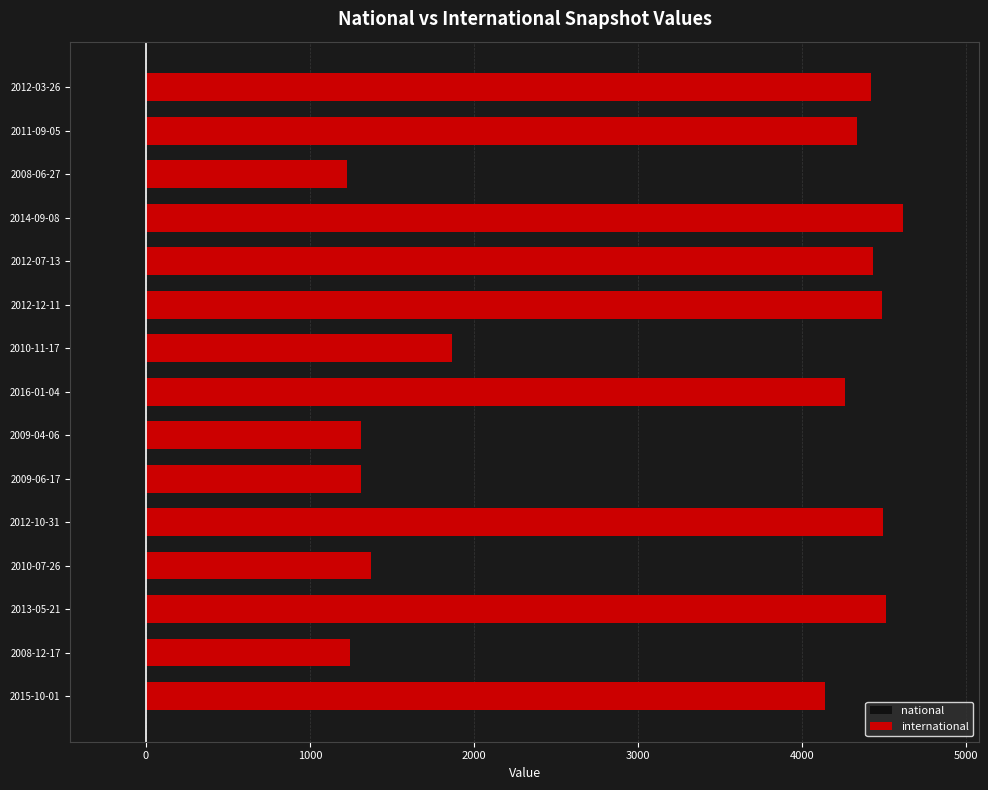

Approximately how many times larger is the value at 2012-12-11 compared to 2010-07-26?

3.3